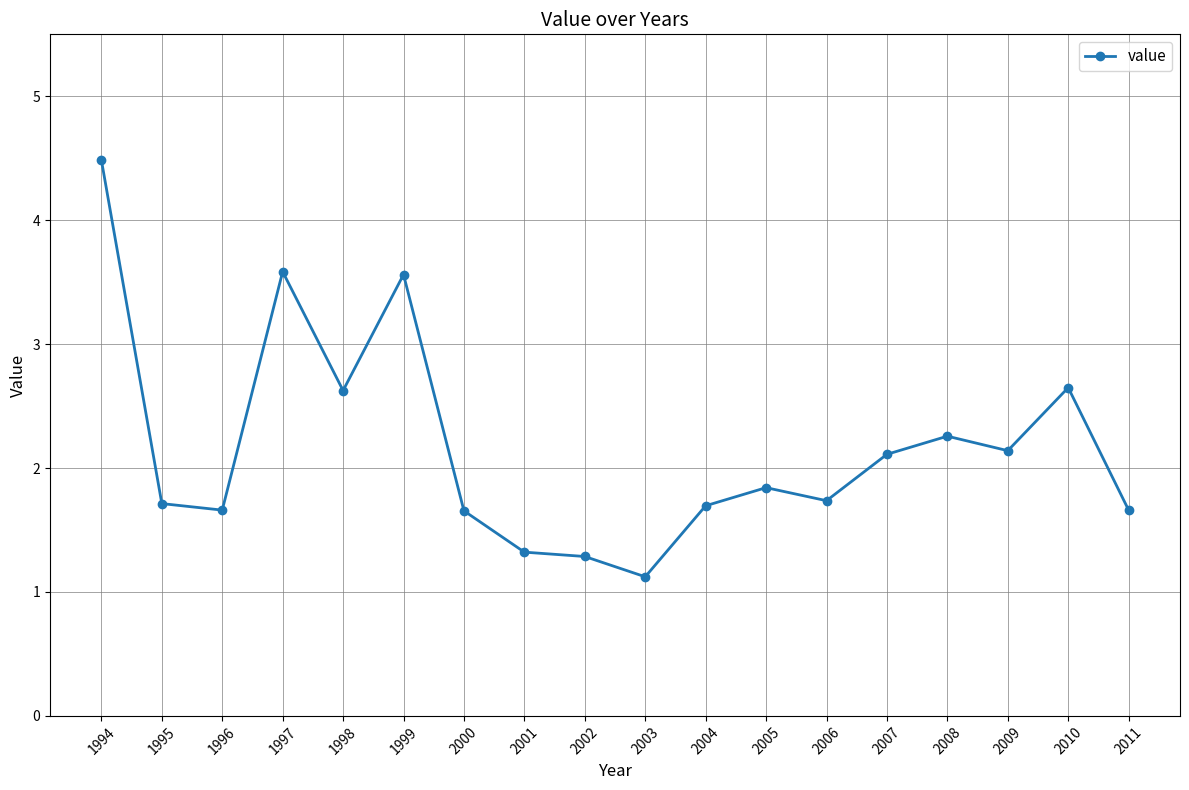

Reading left to right, transcribe all the data shown in this chart.

4.5	1.7	1.7	3.6	2.6	3.6	1.7	1.3	1.3	1.1	1.7	1.8	1.7	2.1	2.3	2.1	2.6	1.7